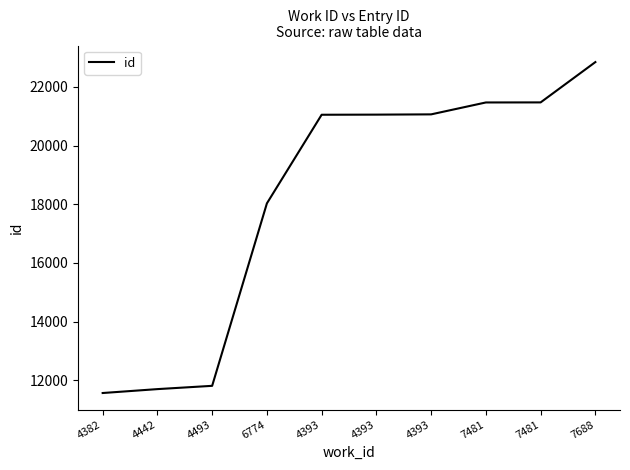

How many lines are shown in the chart?

1